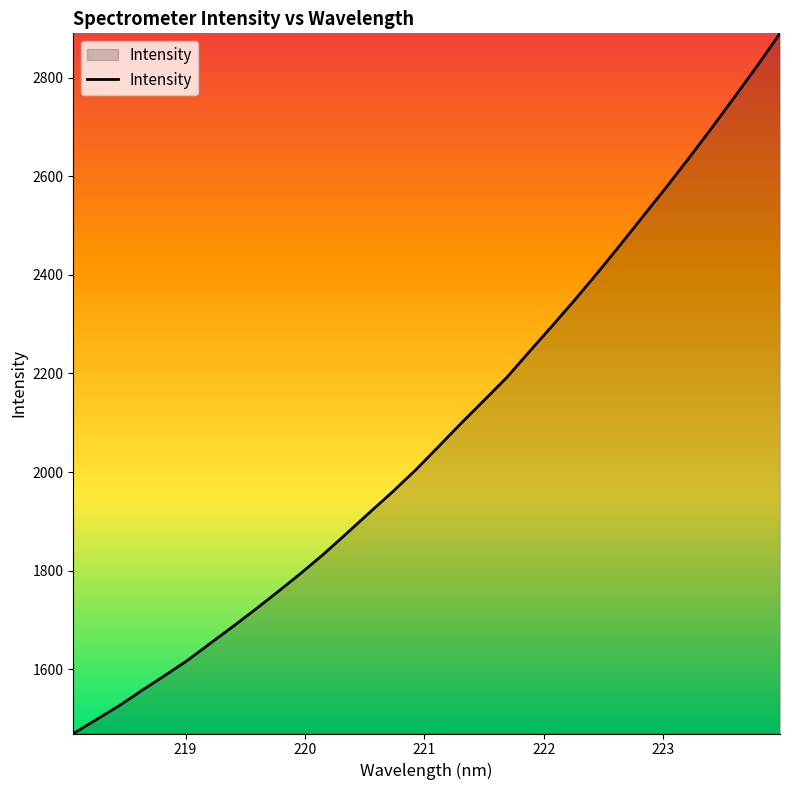

What is the minimum value shown in the chart?

1470.1